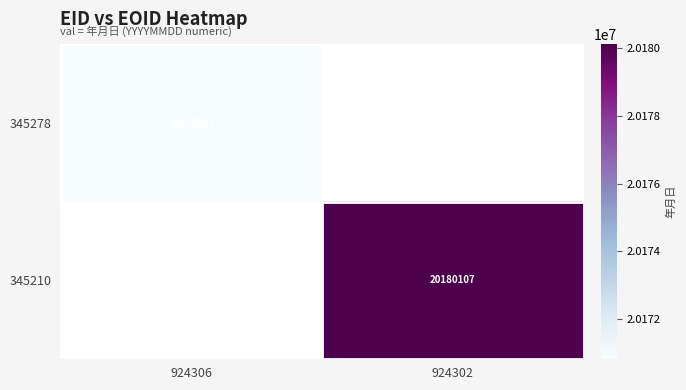

The value of 345210 at 924302 is 20180107. True or false?

True